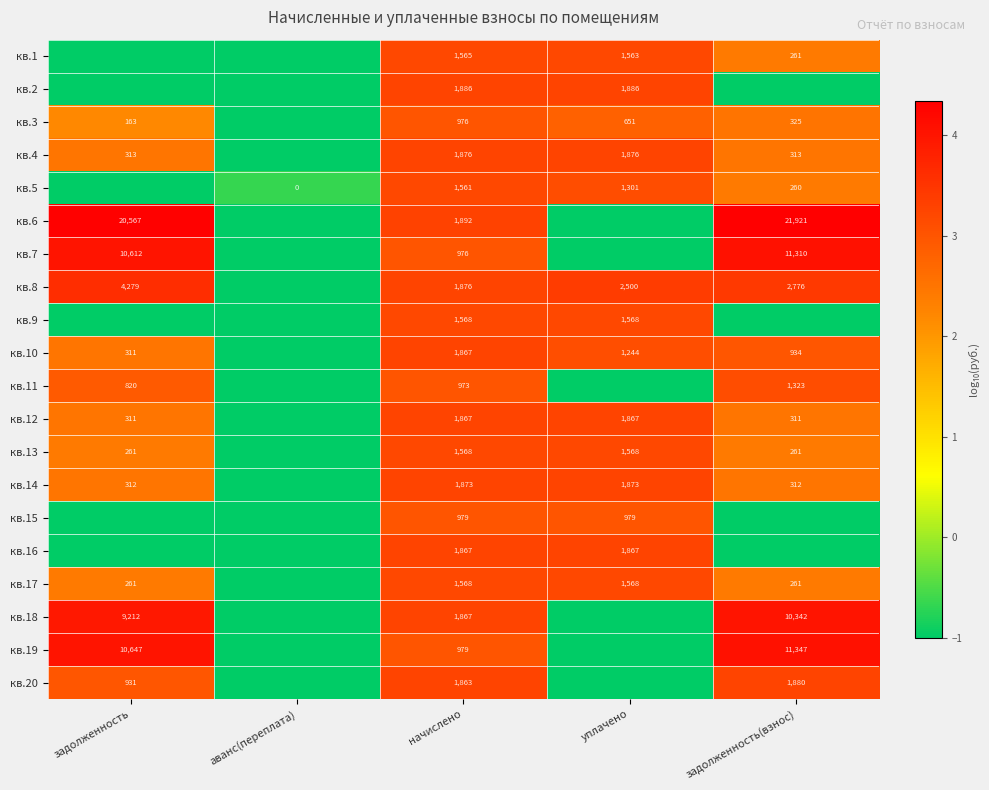

True or false: кв.8 has a value of 2500 at уплачено.

True